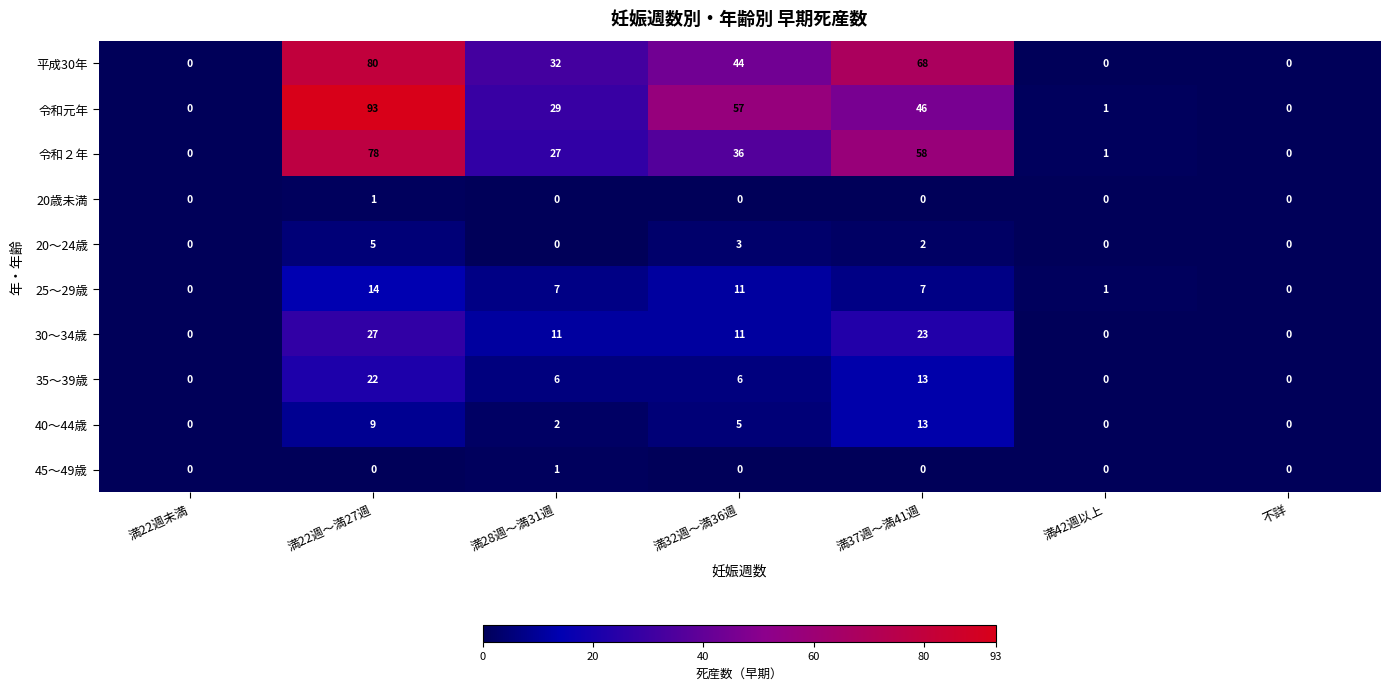

At which label does 35～39歳 first exceed 6?

満22週～満27週